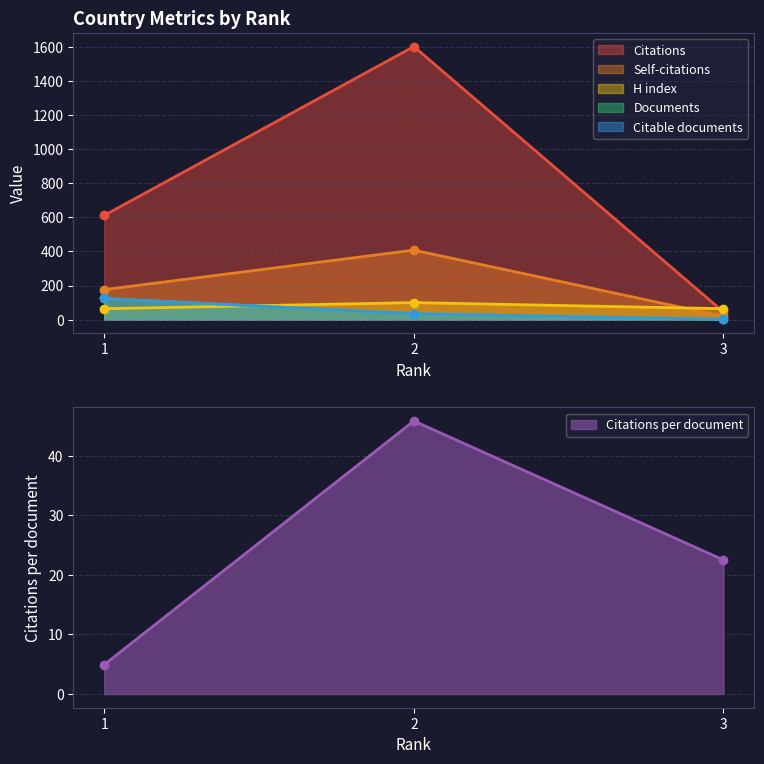

How many values in the Self-citations series exceed 176?

1